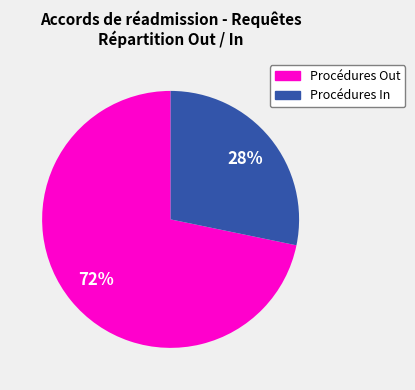

Is there any slice that represents more than half of the pie?

Yes